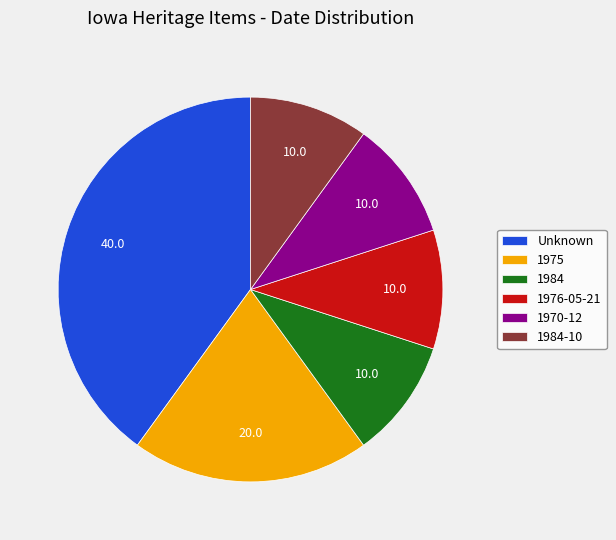

Approximately how many times larger is the value at 1975 compared to 1984?

2.0